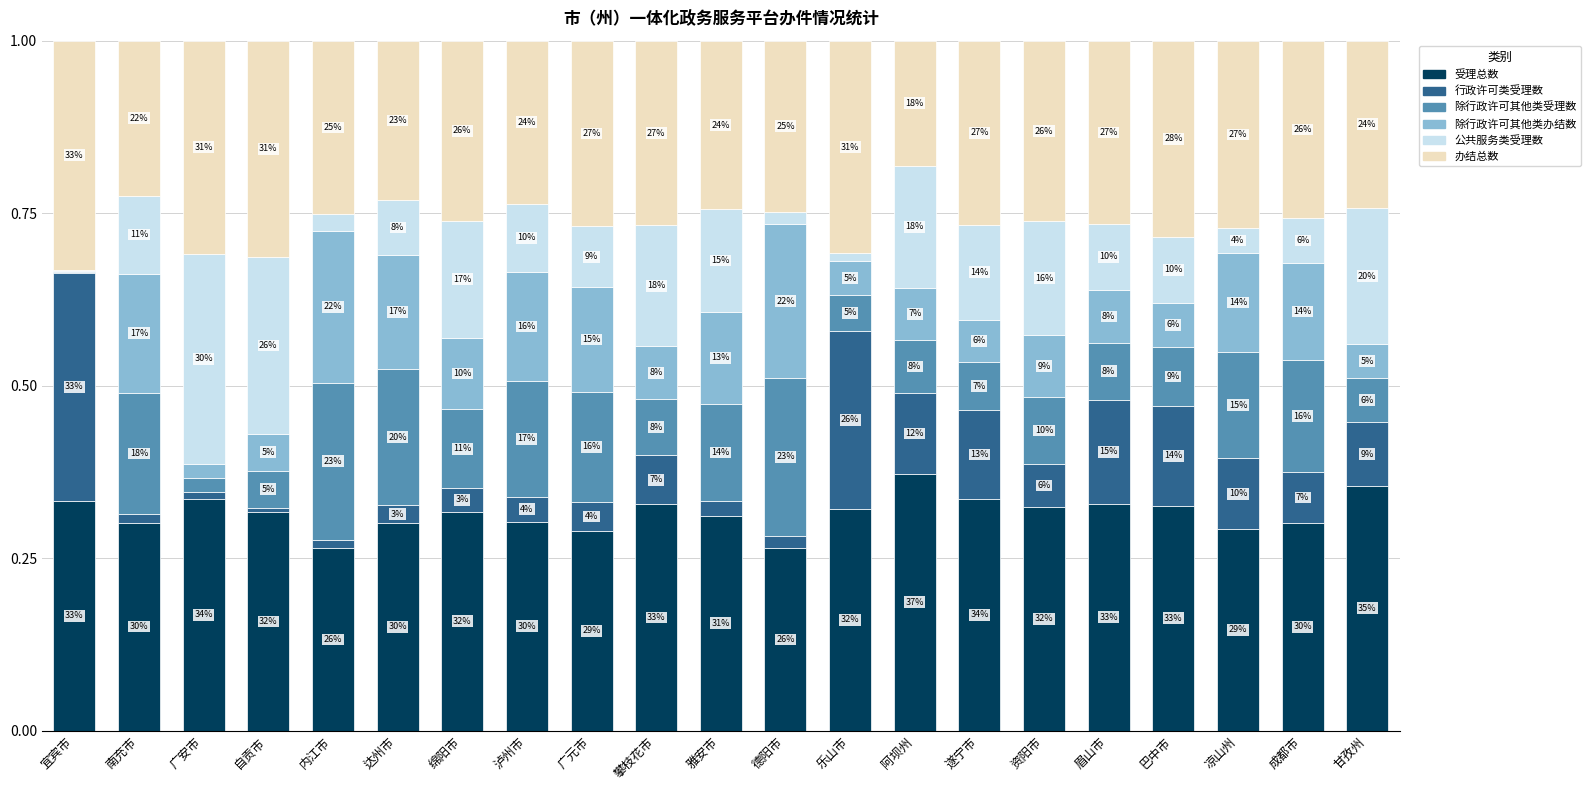

What are all the series names shown in the legend?

受理总数, 行政许可类受理数, 除行政许可其他类受理数, 除行政许可其他类办结数, 公共服务类受理数, 办结总数